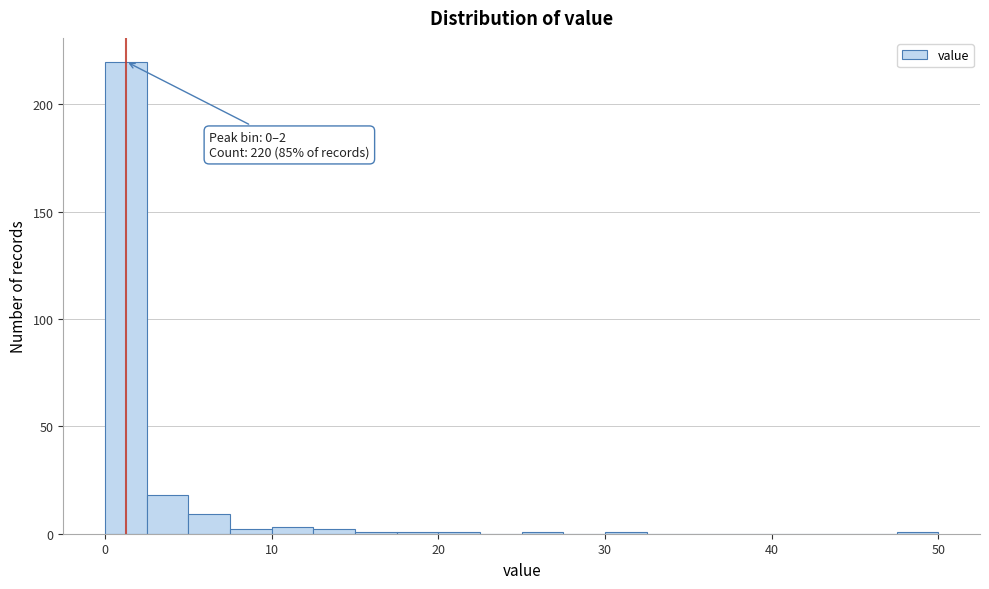

Around what value on the x-axis is the tallest bar? Give the approximate position of its centre, as read against the axis.

1